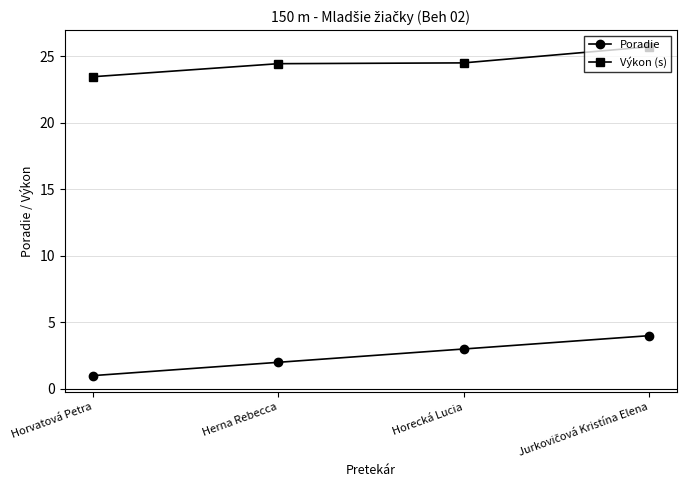

What is the average value of the Poradie series?

2.5